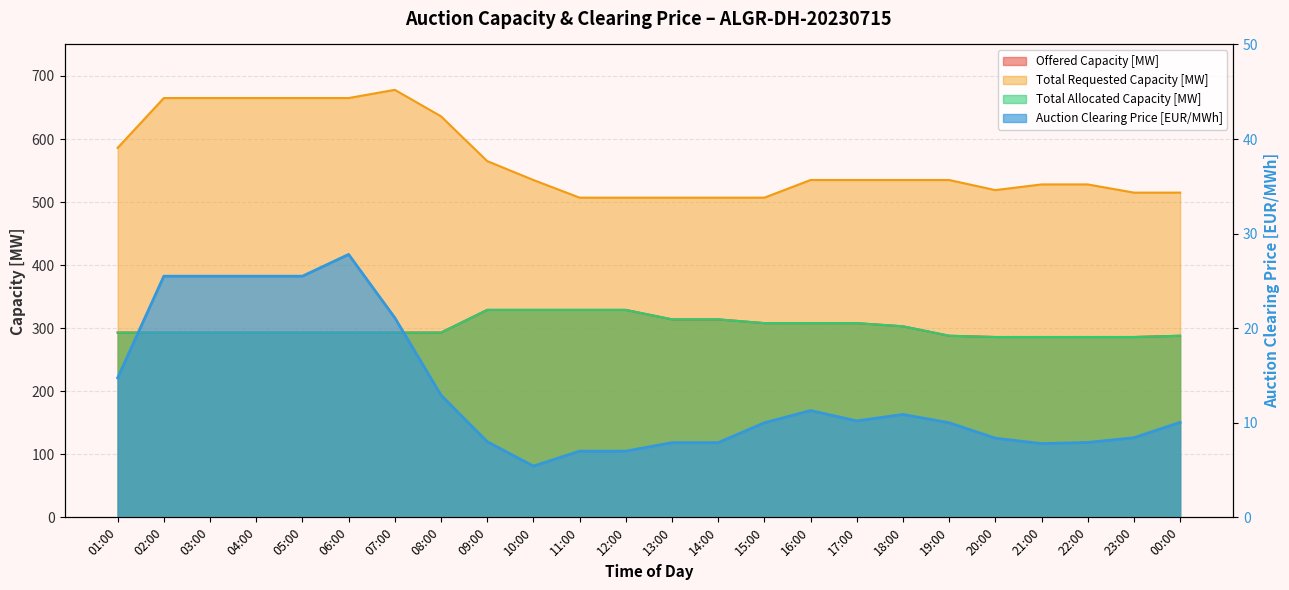

Rank the categories by Total Requested Capacity [MW] value from lowest to highest.

11:00, 12:00, 13:00, 14:00, 15:00, 23:00, 00:00, 20:00, 21:00, 22:00, 10:00, 16:00, 17:00, 18:00, 19:00, 09:00, 01:00, 08:00, 02:00, 03:00, 04:00, 05:00, 06:00, 07:00